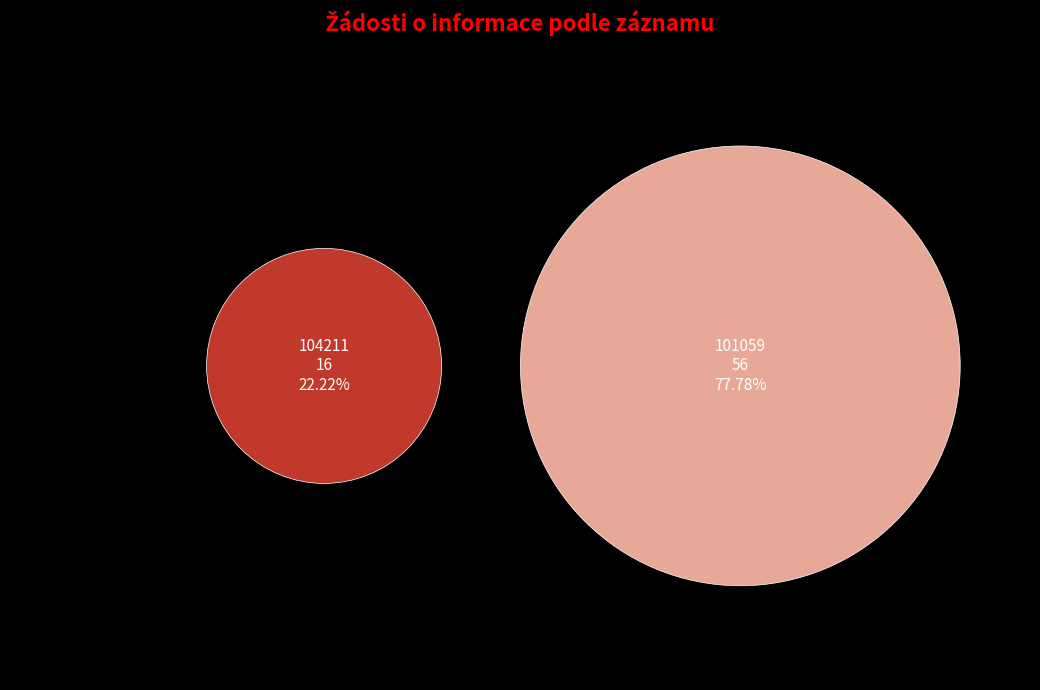

Which slice is the smallest?

104211